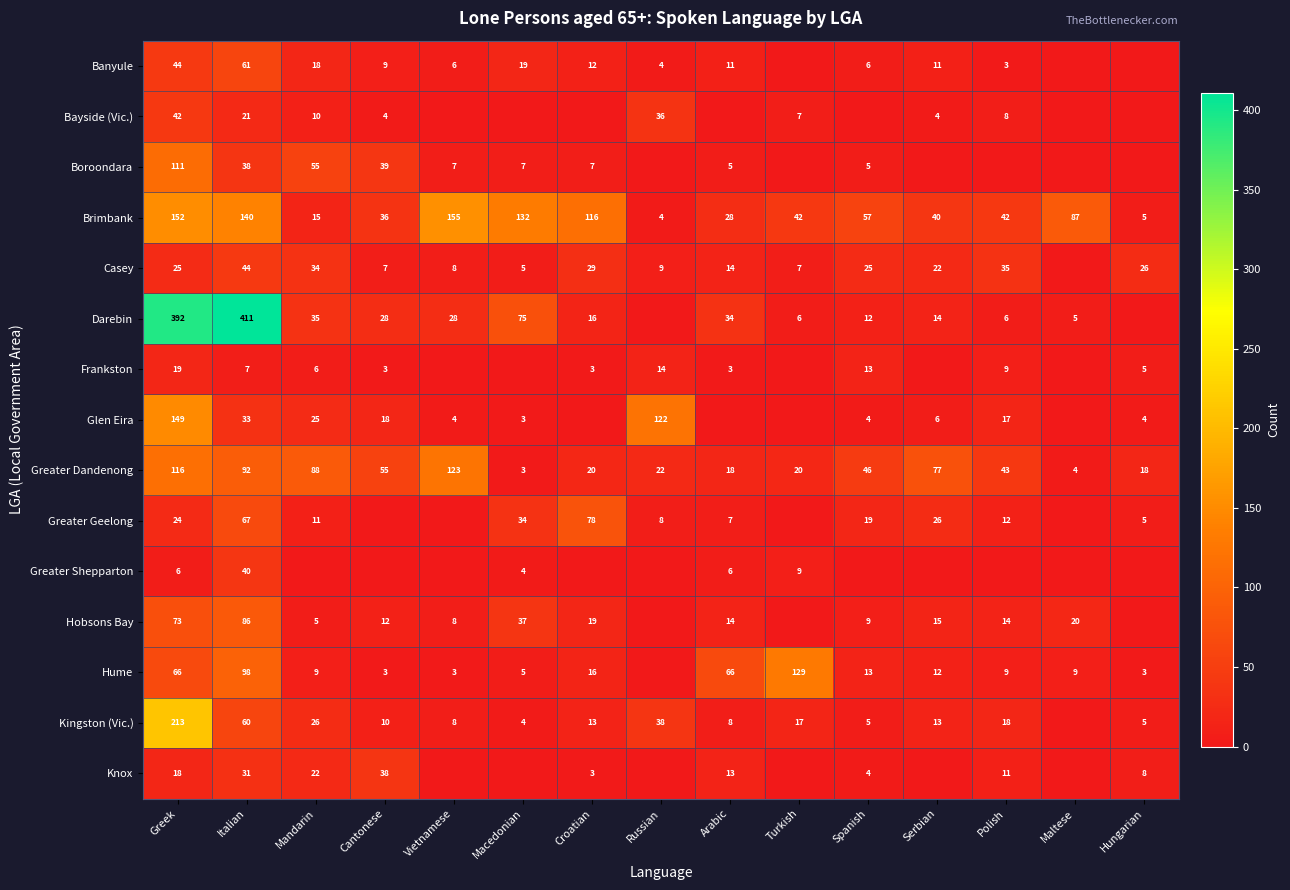

The Greater Geelong series shows 5 at Hungarian. True or false?

True